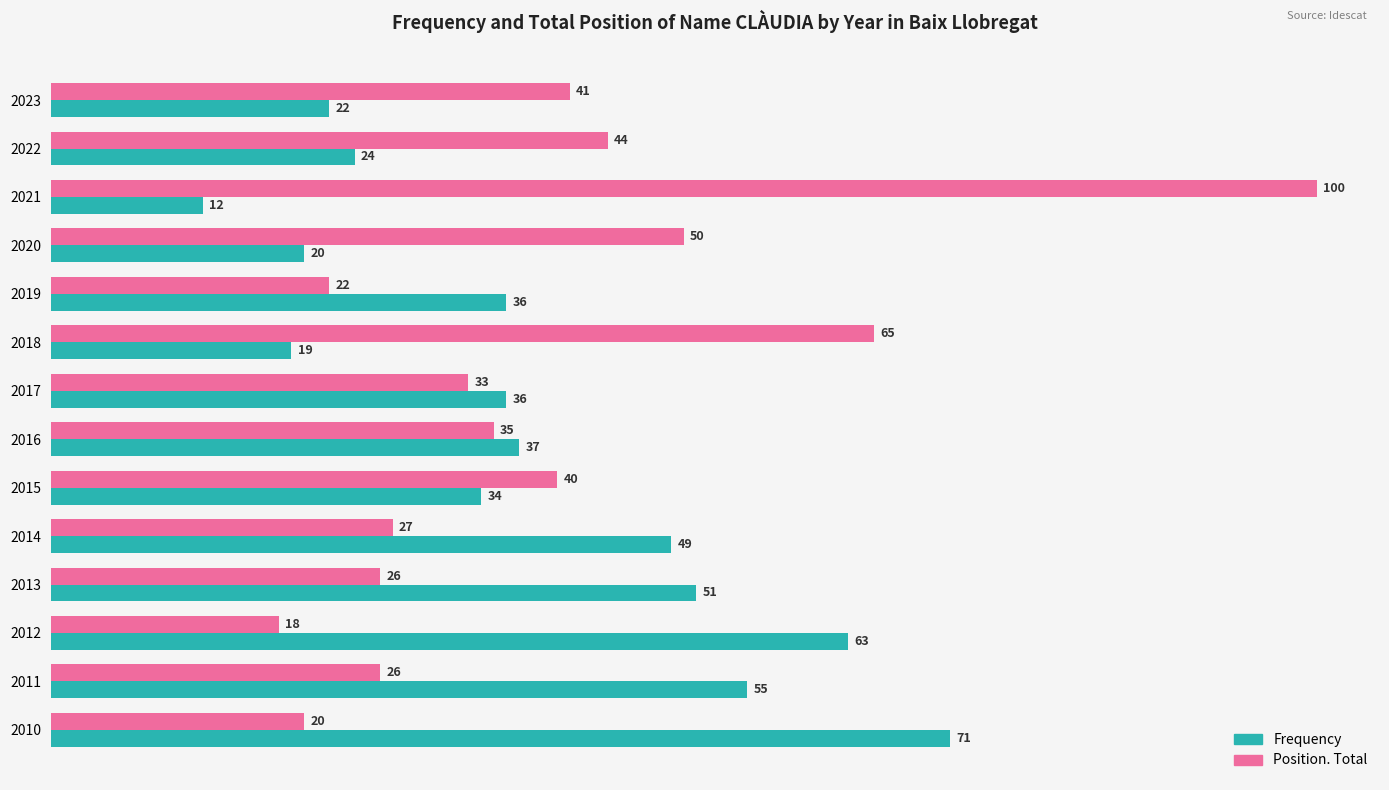

Which series has the largest total across all categories?

Position. Total